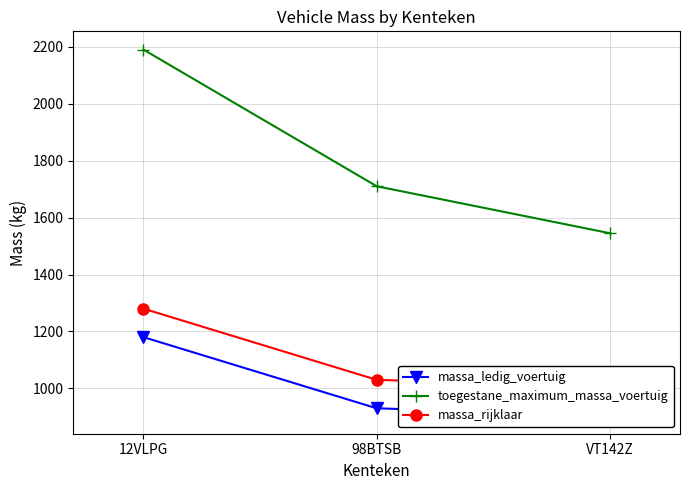

Read the massa_ledig_voertuig value at 12VLPG.

1180